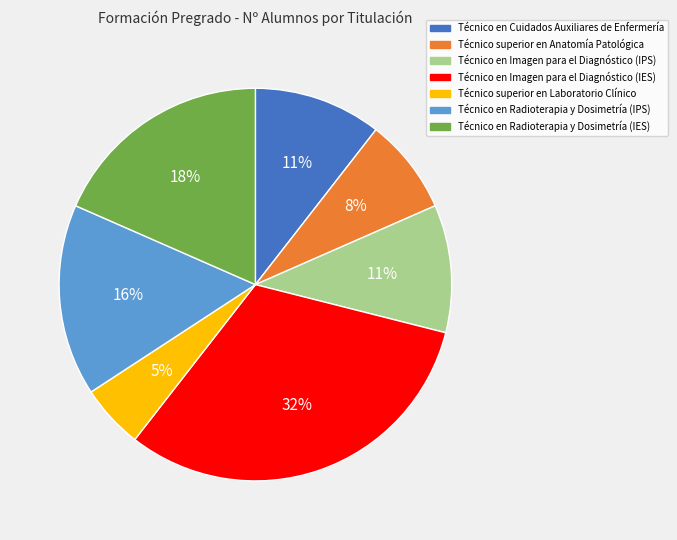

The Técnico en Cuidados Auxiliares de Enfermería slice represents 22% of the pie. True or false?

False